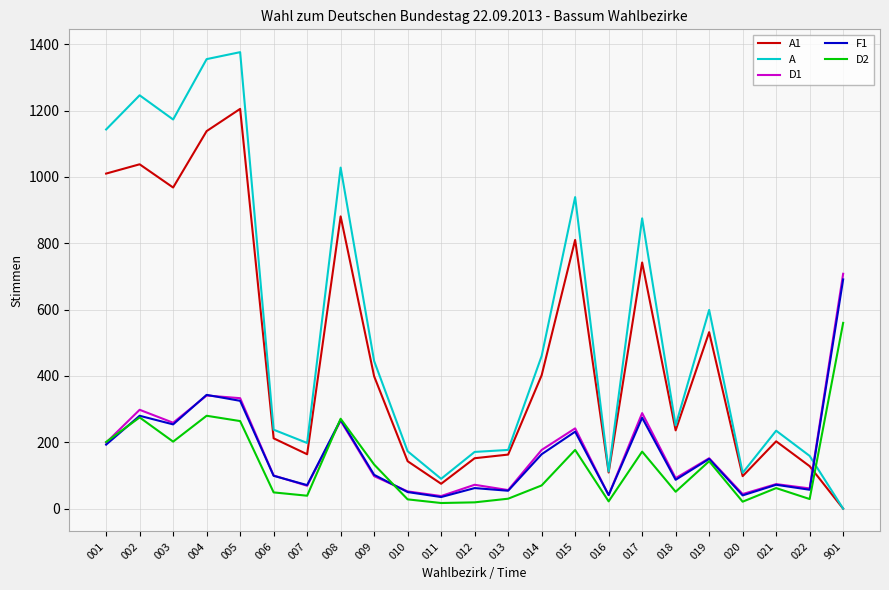

Is this an area chart (filled region under the line)?

No